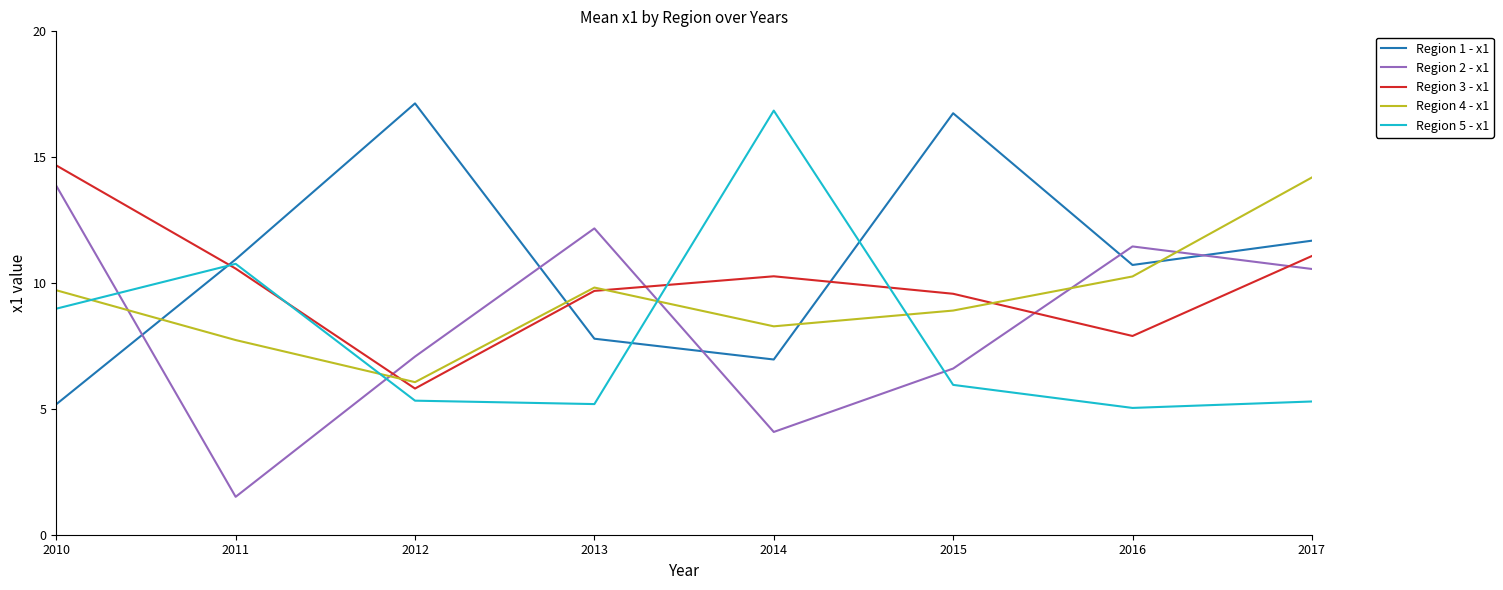

What is the maximum value shown in the chart?

17.1